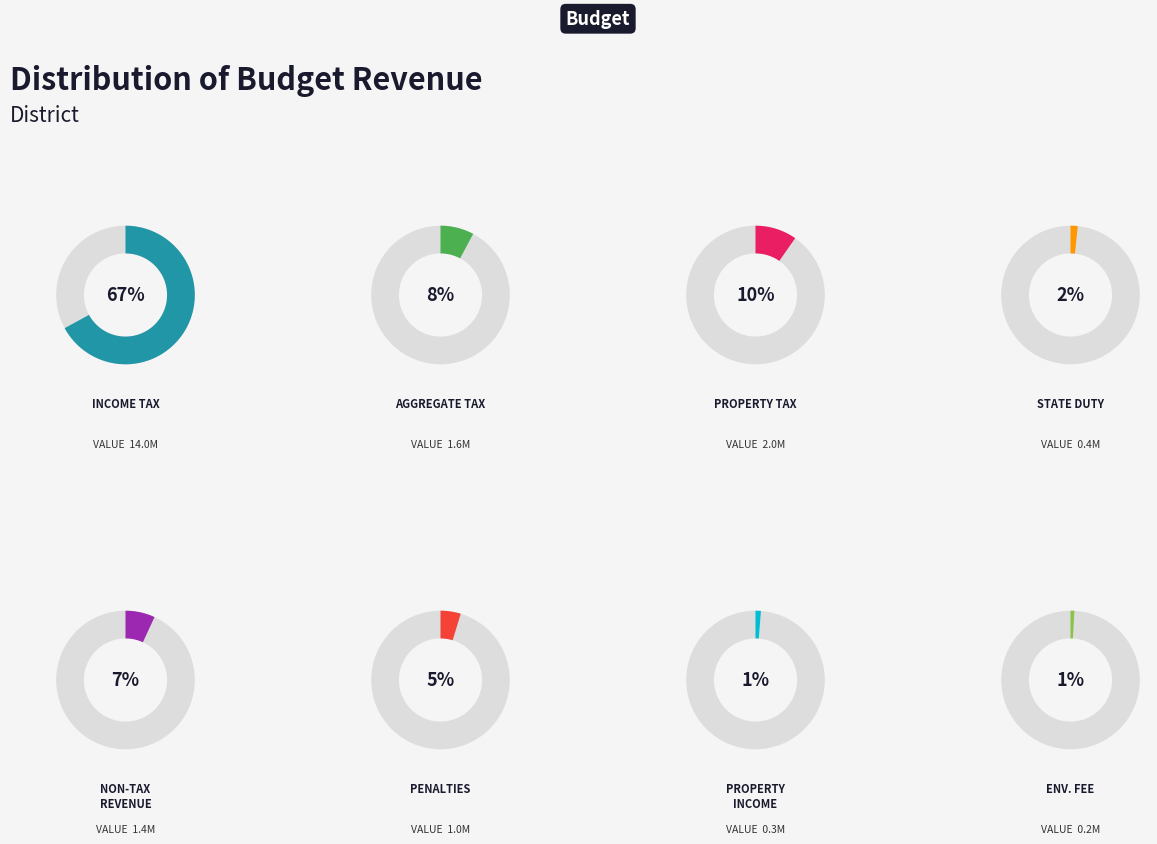

Combined, what portion of the pie is Налог на доходы физических лиц and Неналоговые доходы?

73.9%